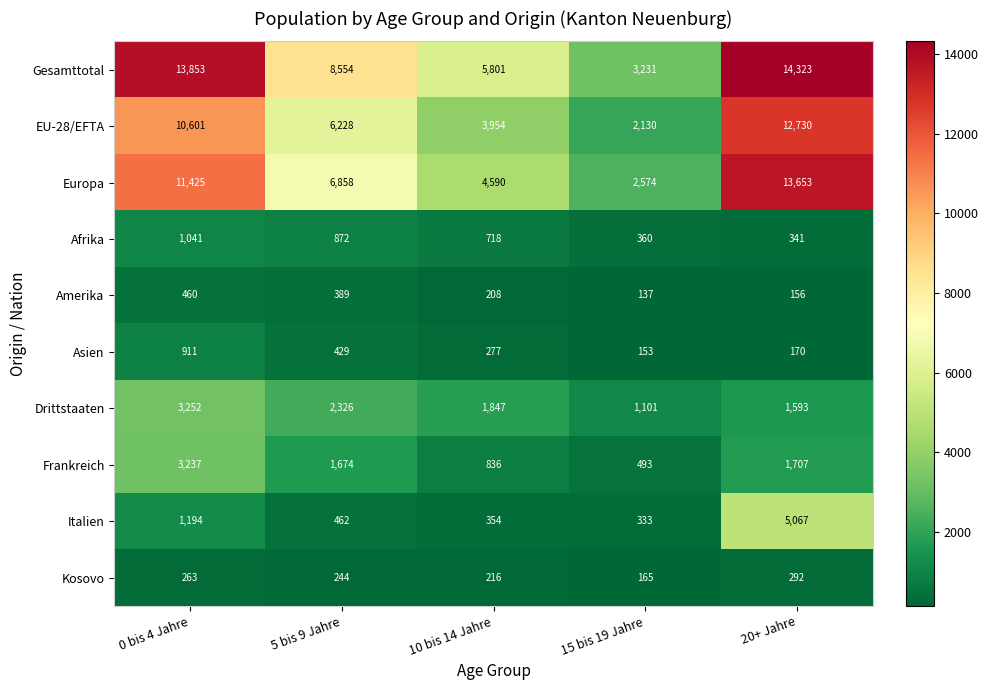

How many values in the Frankreich series are below 1674?

2